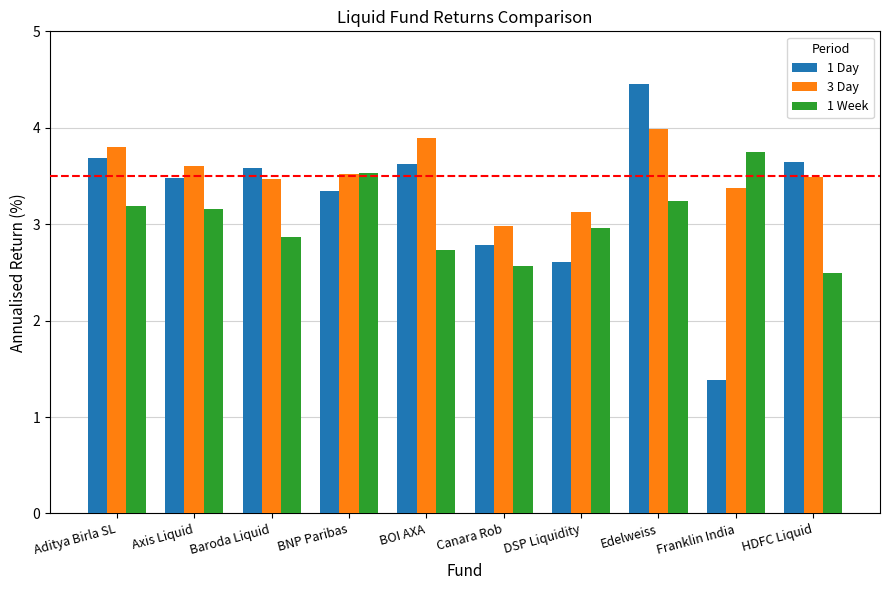

The 1 Day series shows 4.5 at Edelweiss. True or false?

True